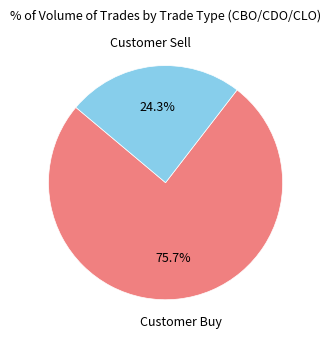

How many segments does this pie chart have?

2